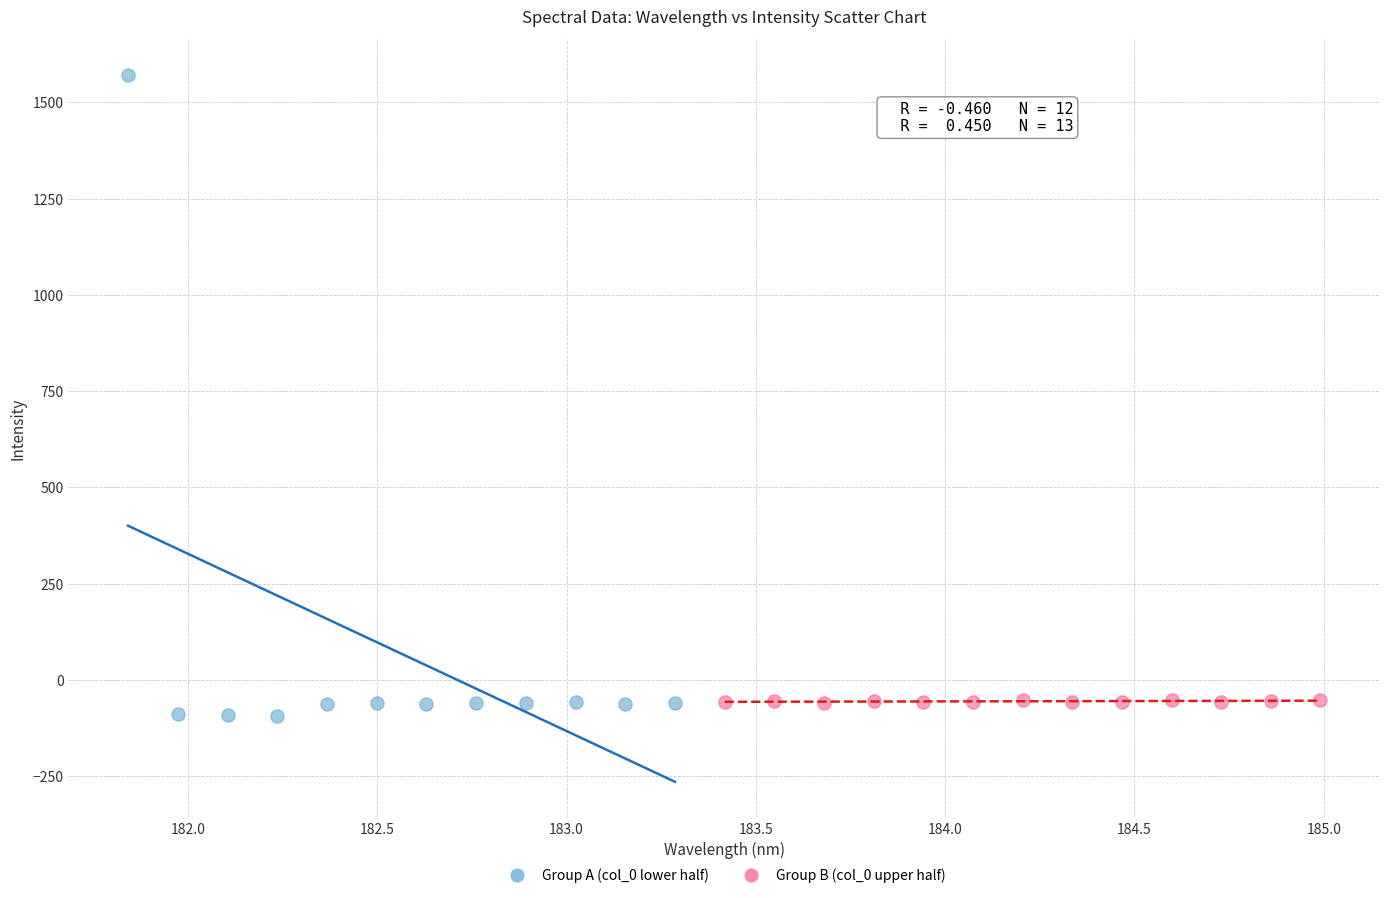

Which series reaches the maximum Y coordinate?

Group A (col_0 lower half)